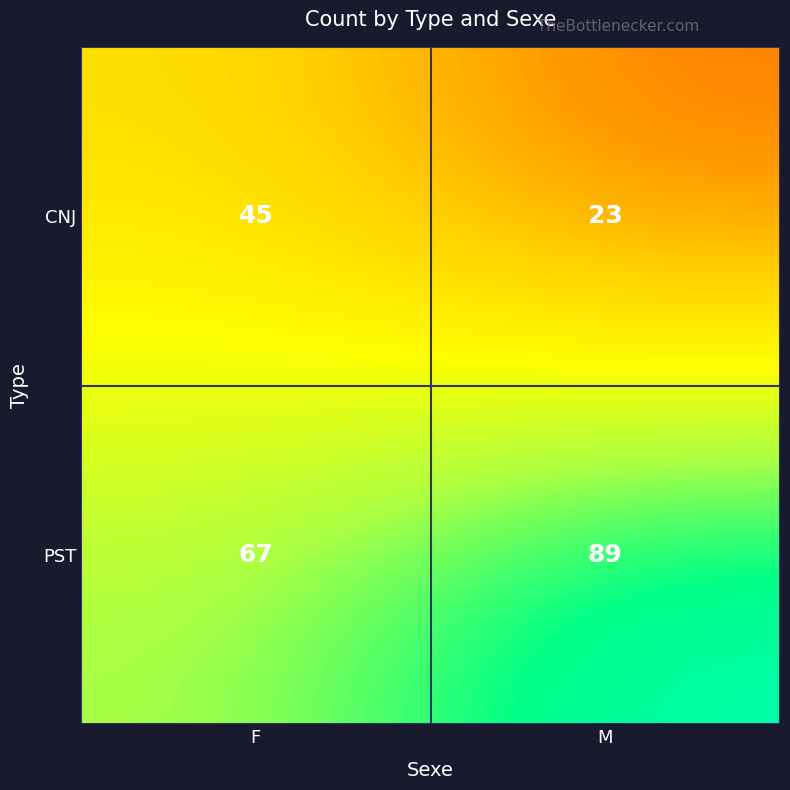

Which series has the largest total across all categories?

PST